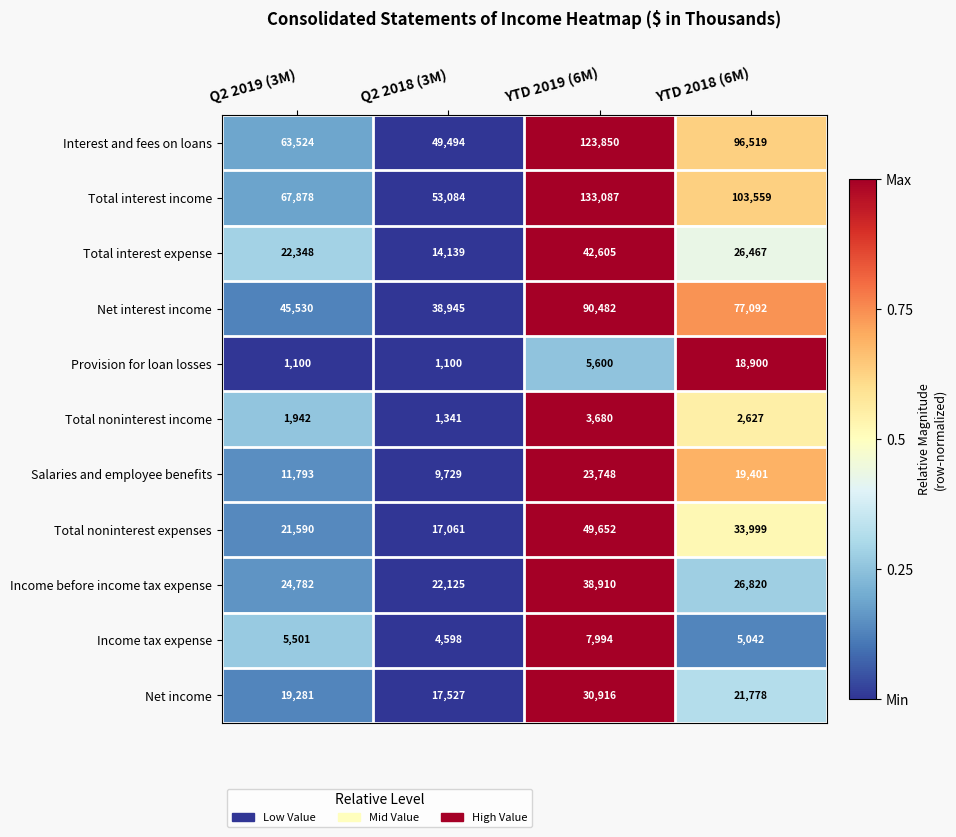

What is the sum of all Total noninterest income values?

9590